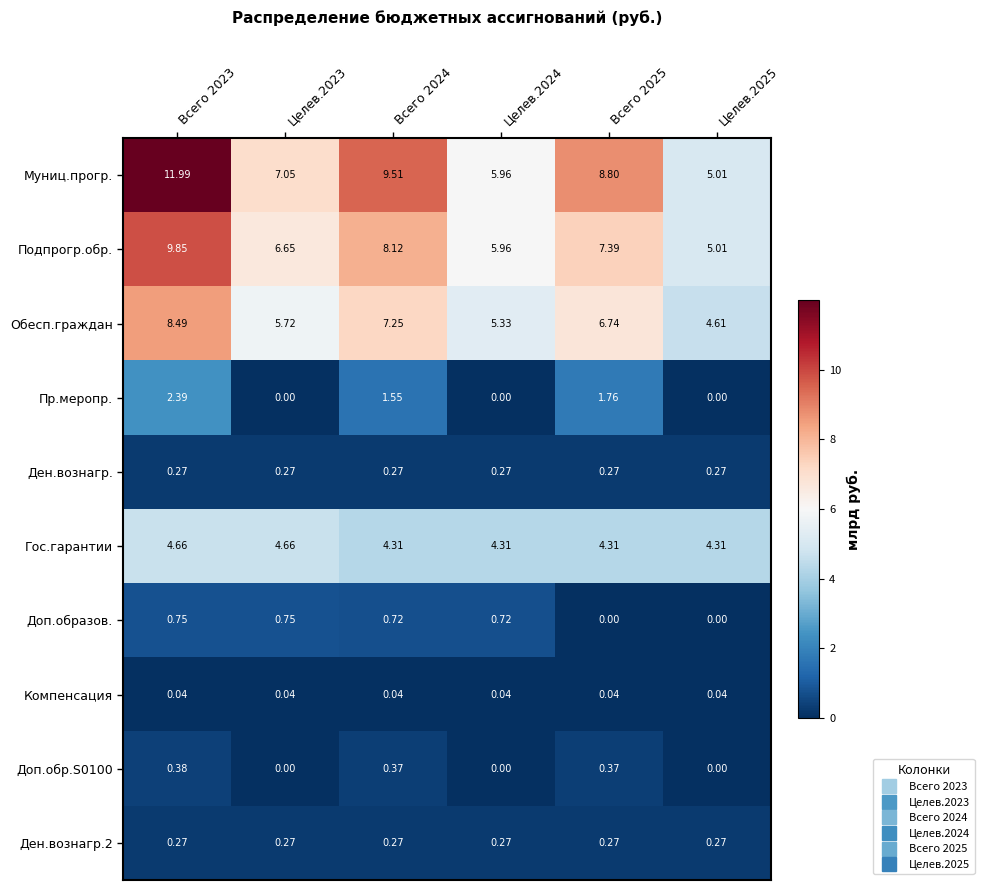

Which series has the widest spread of values?

Муниц.прогр.